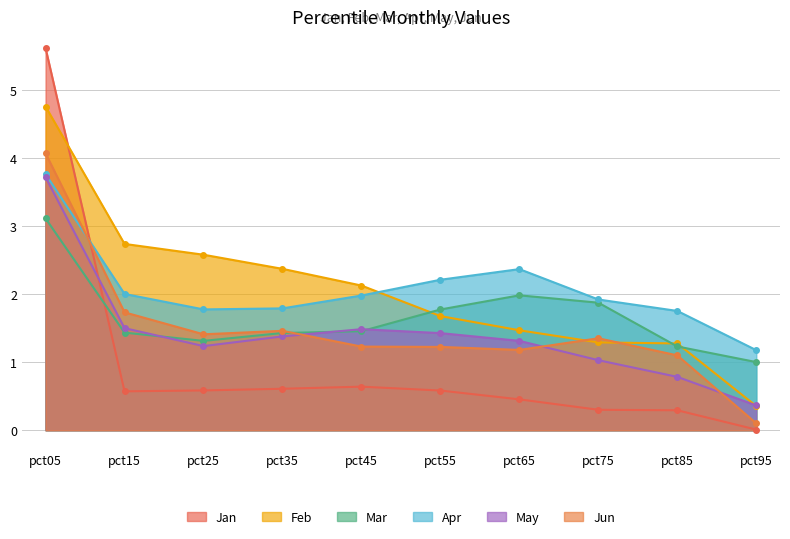

Is it true that Apr equals 1.8 at pct85?

True